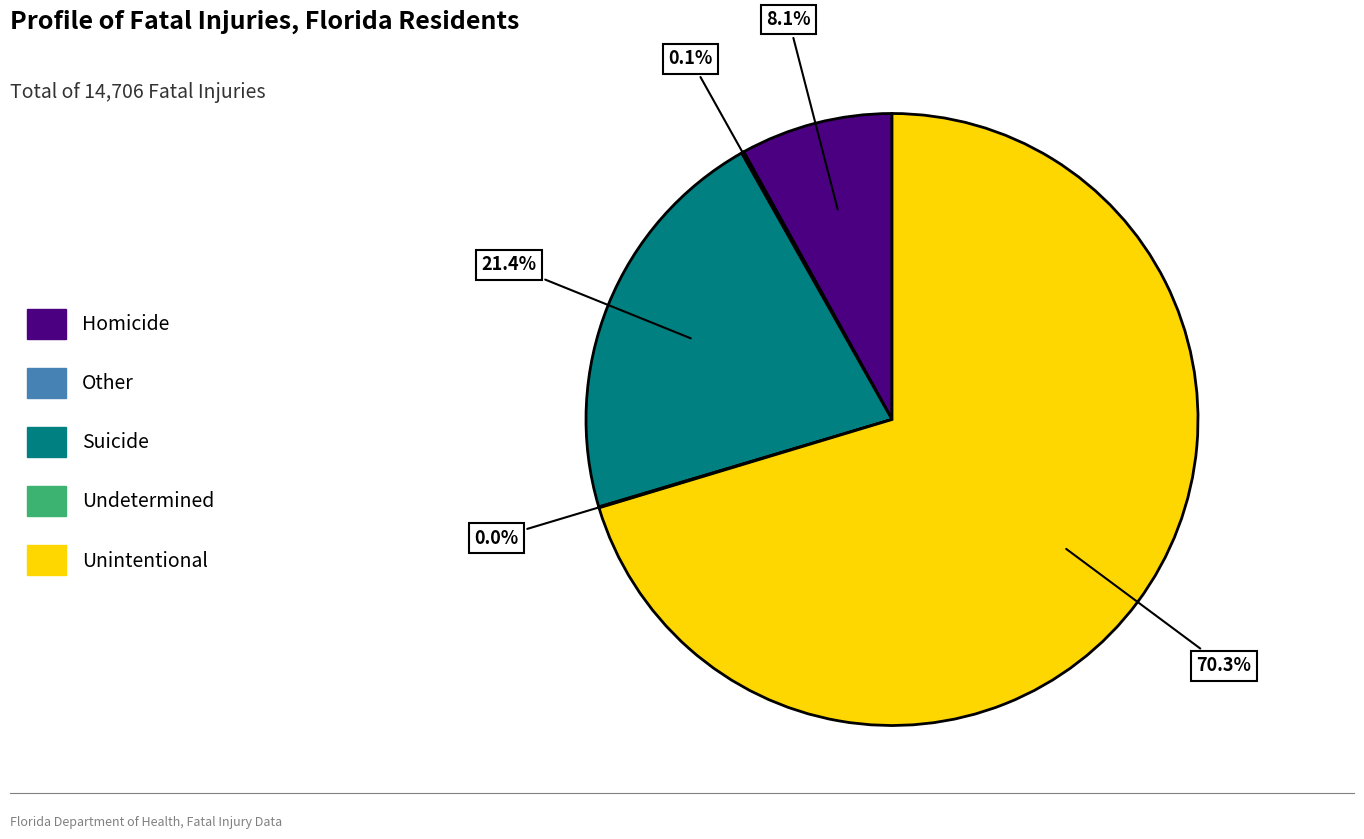

Is Unintentional the majority of the pie?

Yes